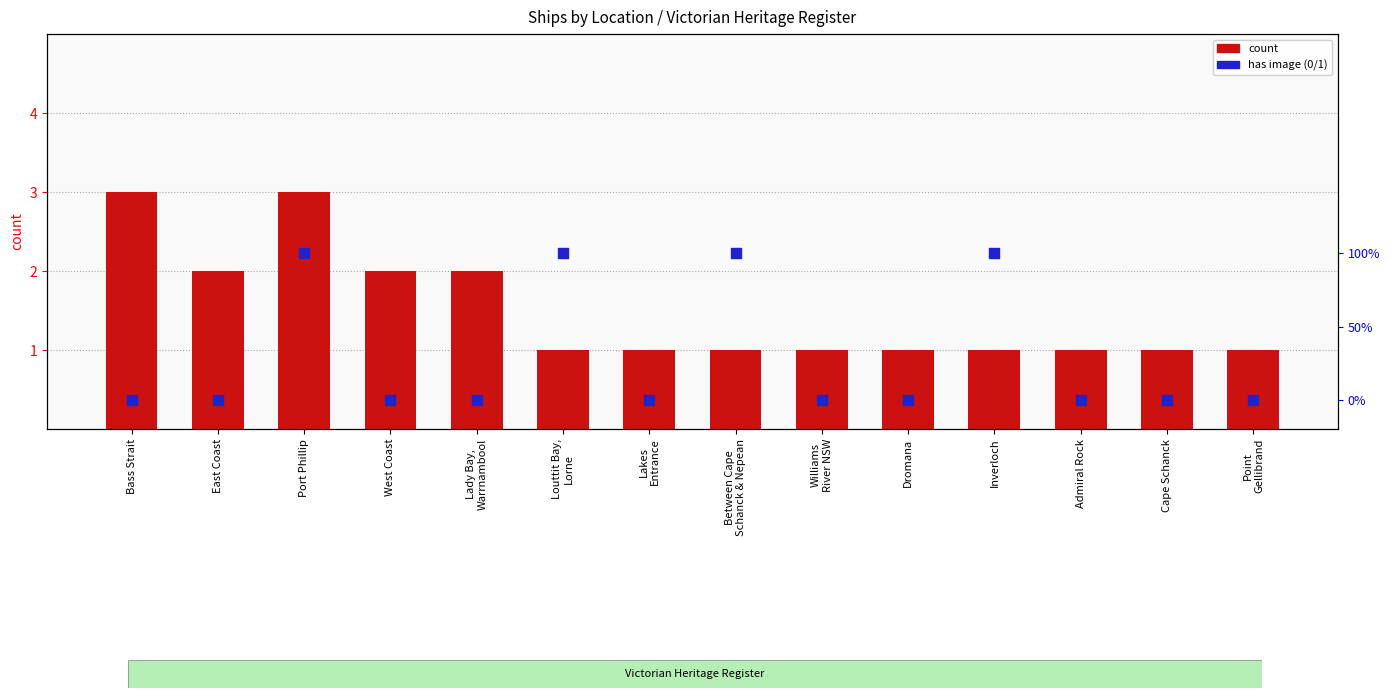

Which series has the widest spread of Y values?

count